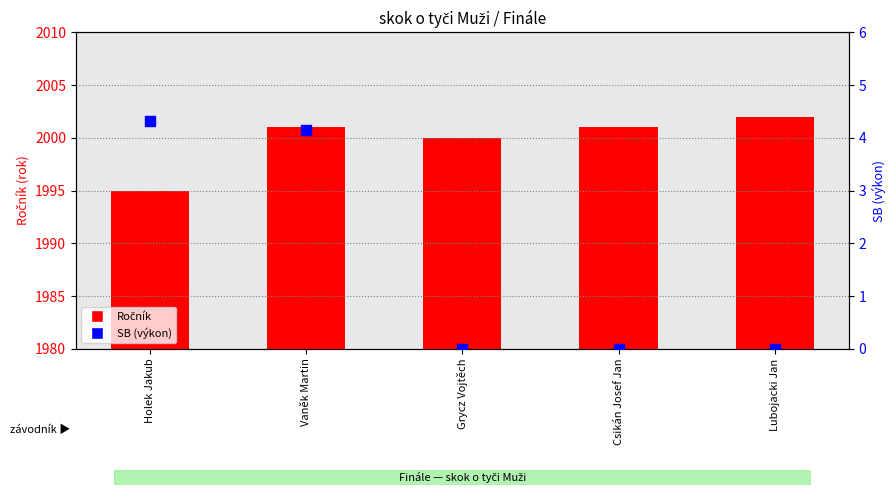

Which series has the largest total across all categories?

Ročník